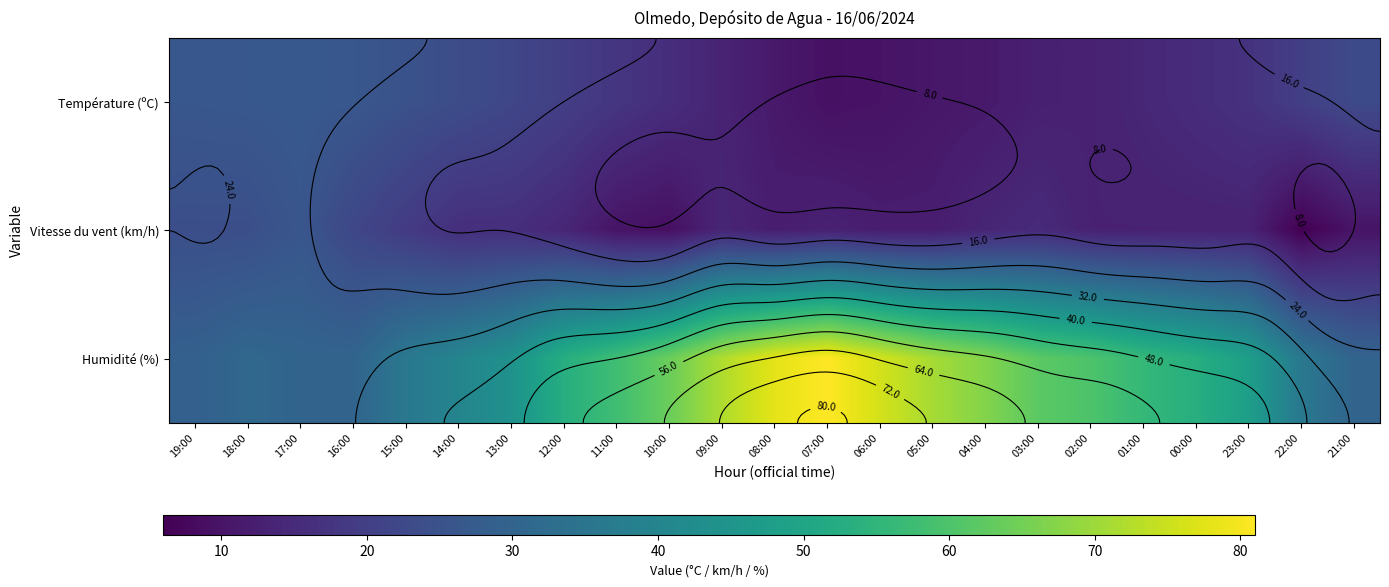

Which series has the widest spread of values?

Humidité (%)